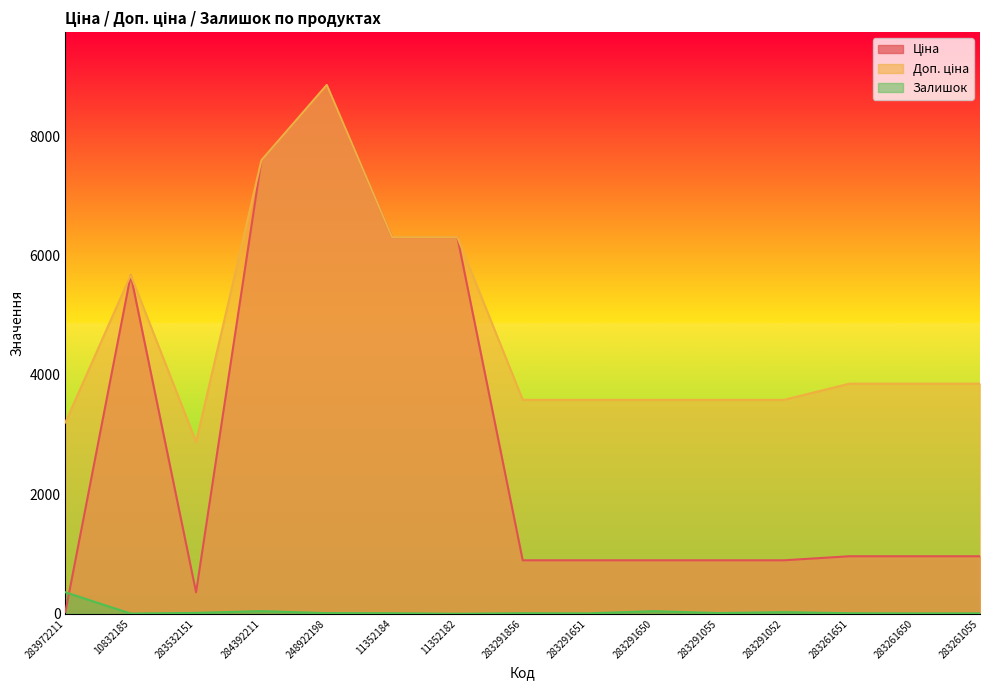

The Ціна series shows 895.9 at 283291650. True or false?

True